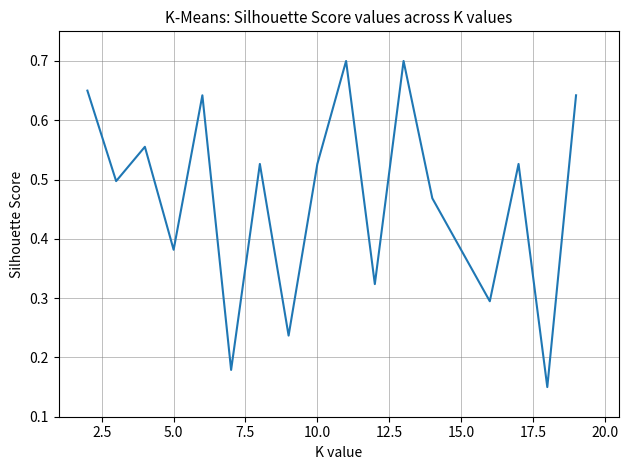

Is it true that the value at 5.0 is 0.6?

False